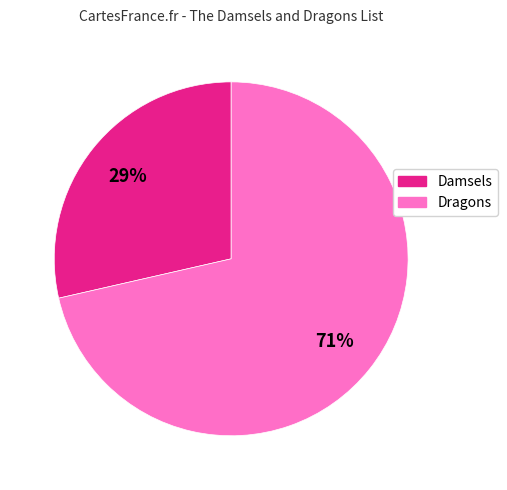

To the nearest percent, what is the average slice percentage?

50%